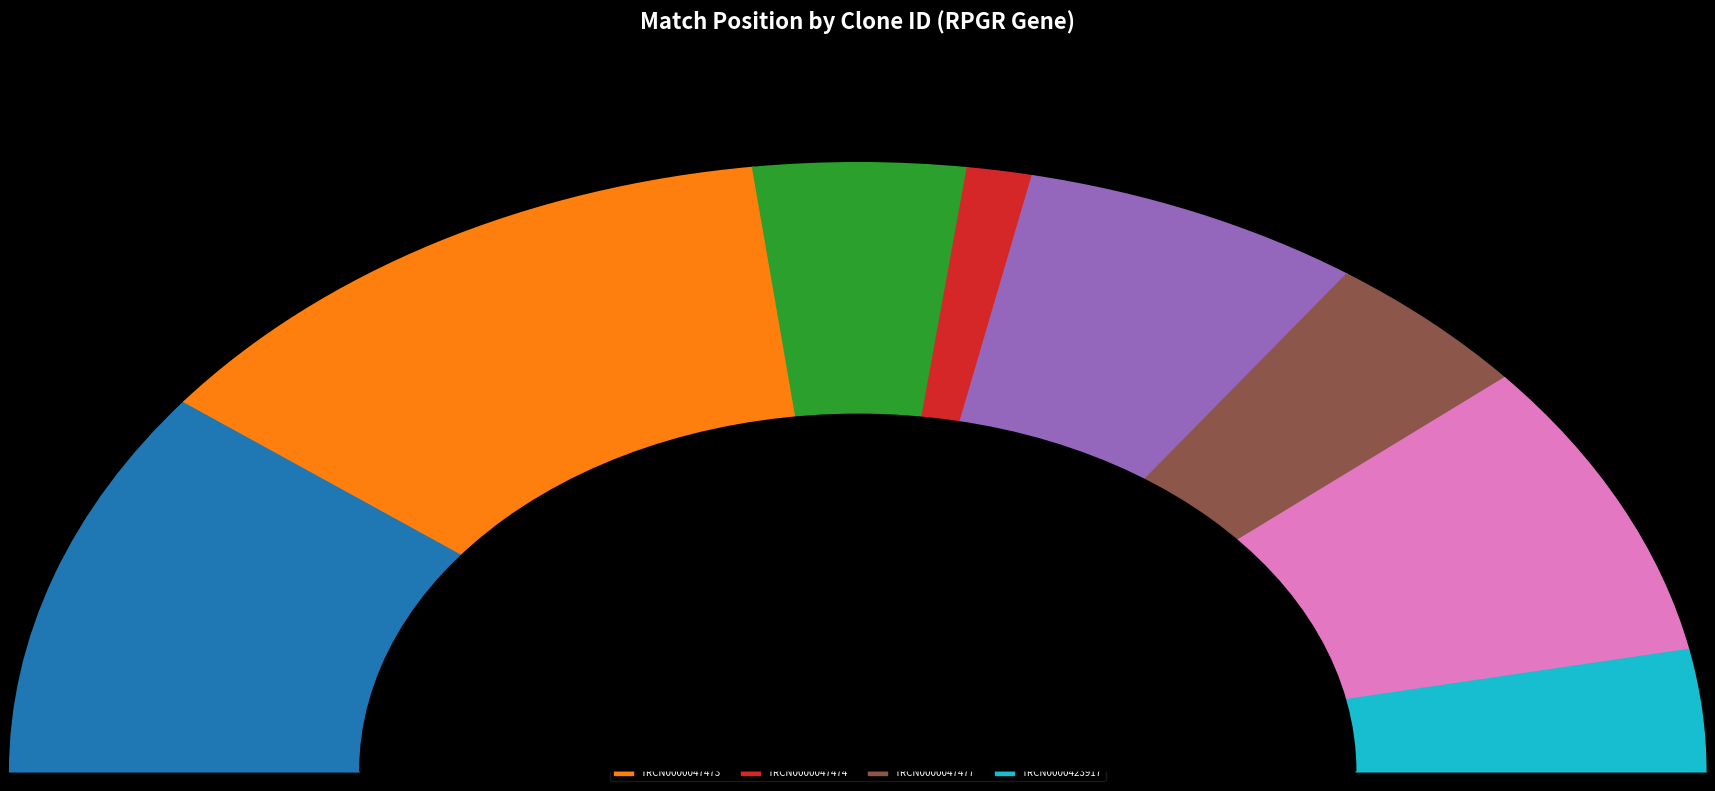

Which category has the smallest portion of the pie?

TRCN0000047474